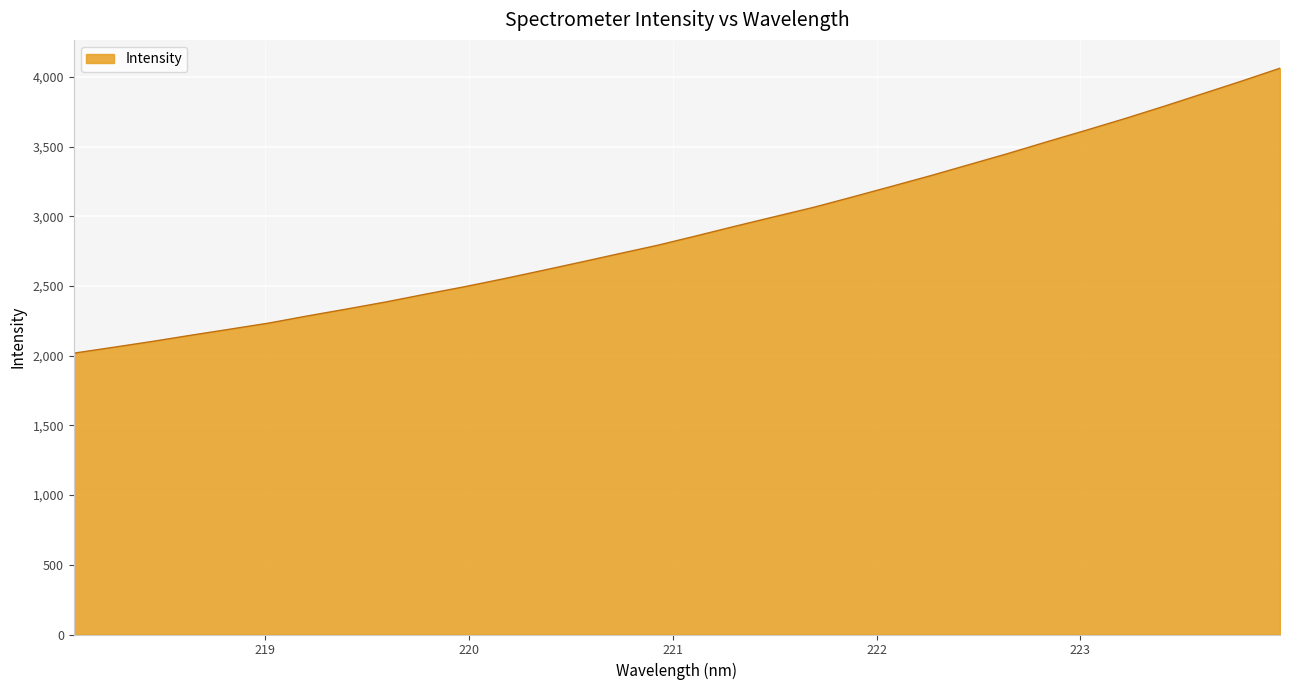

What is the smallest value displayed?

2017.9